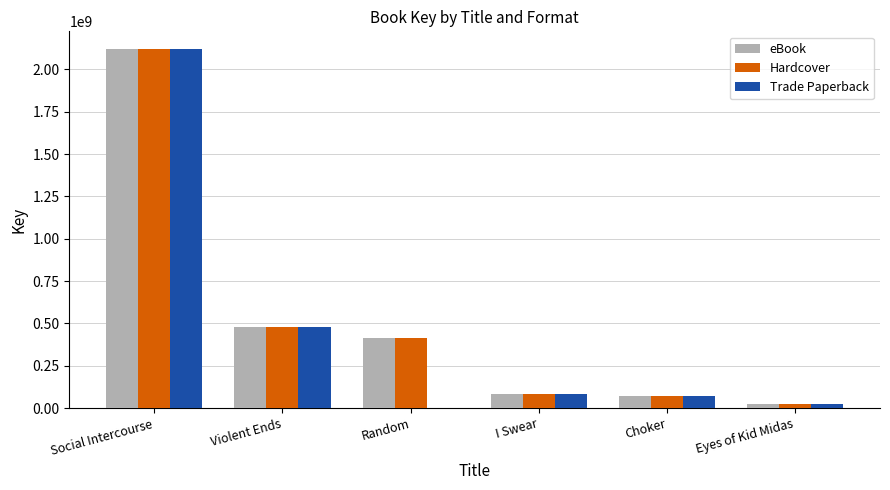

What is the maximum value shown in the chart?

2119451968